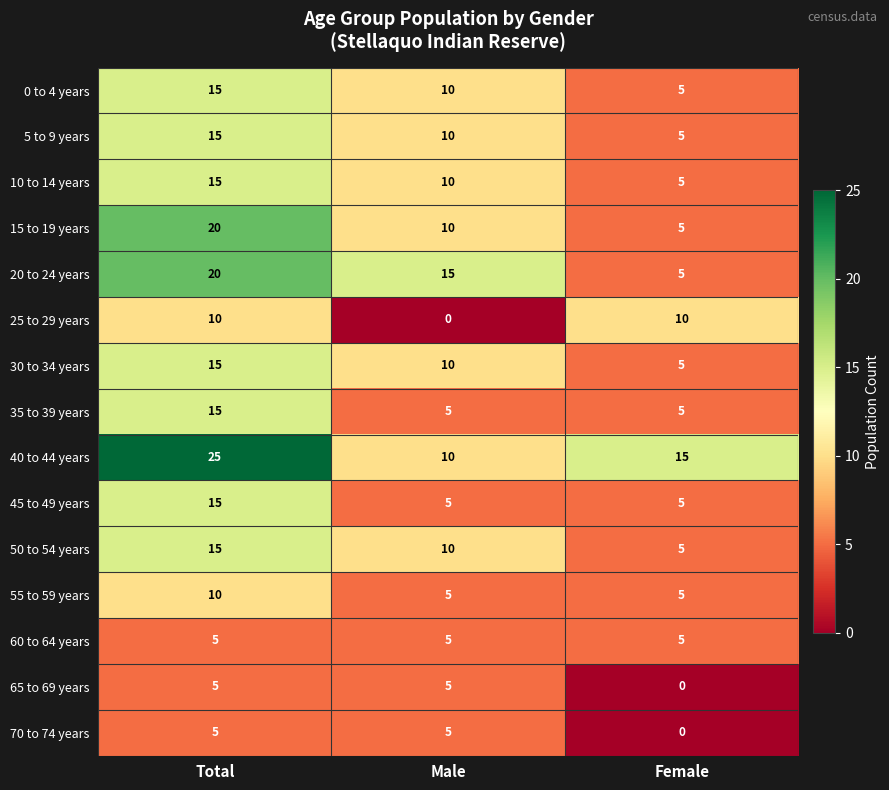

At which category is the sum across all series the highest?

Total